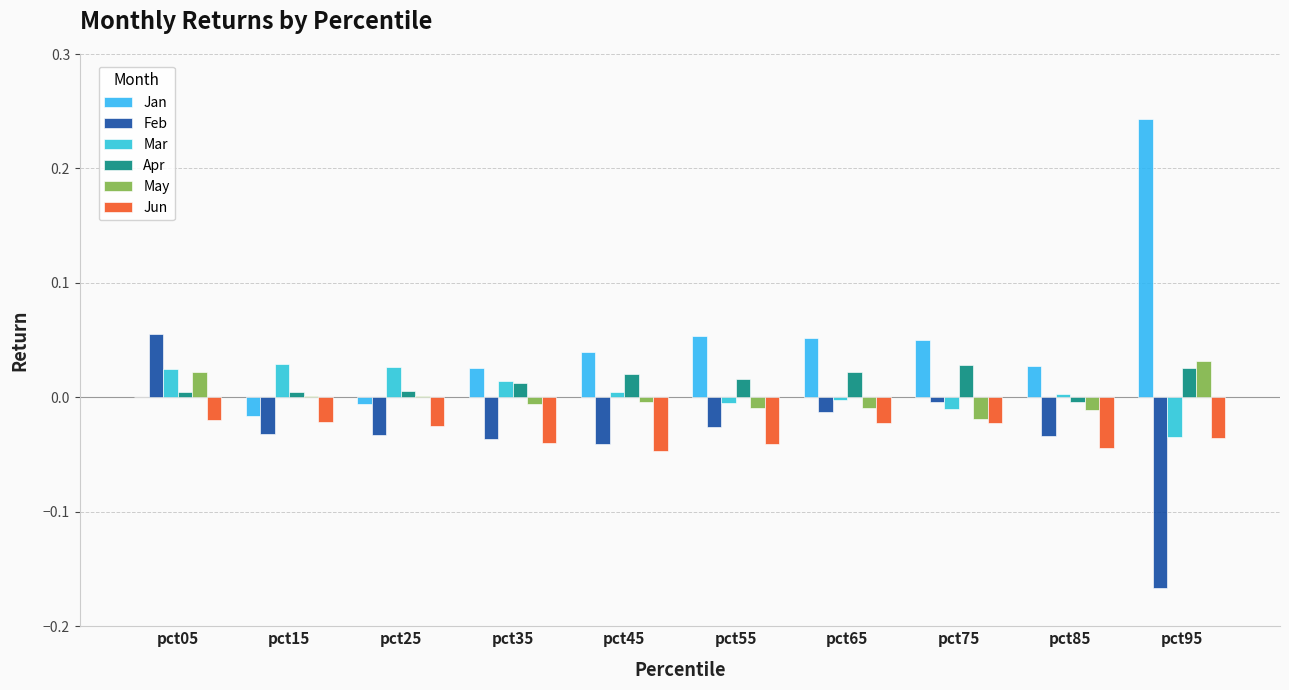

At pct55, list the series in order from largest to smallest.

Jan, Apr, Mar, May, Feb, Jun